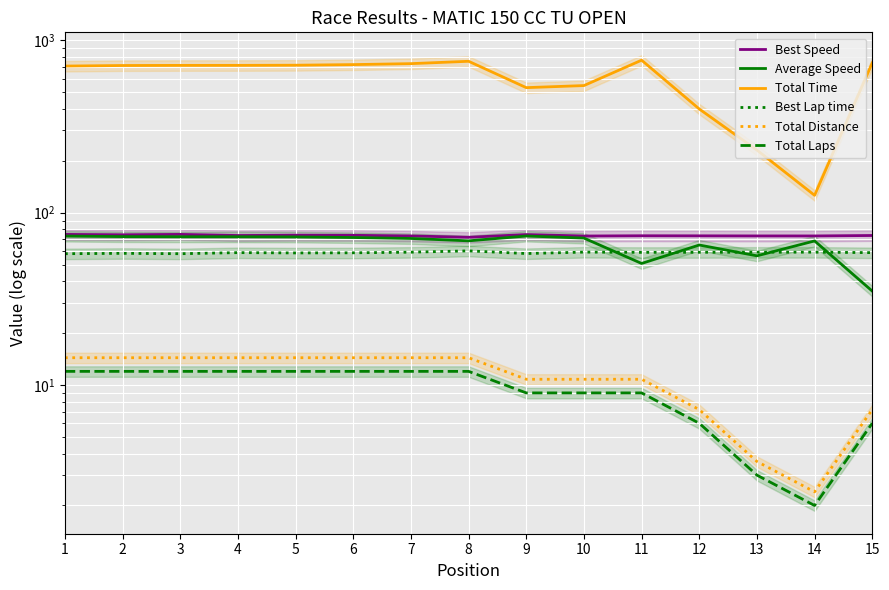

Which series has the largest range (max minus min)?

Total Time